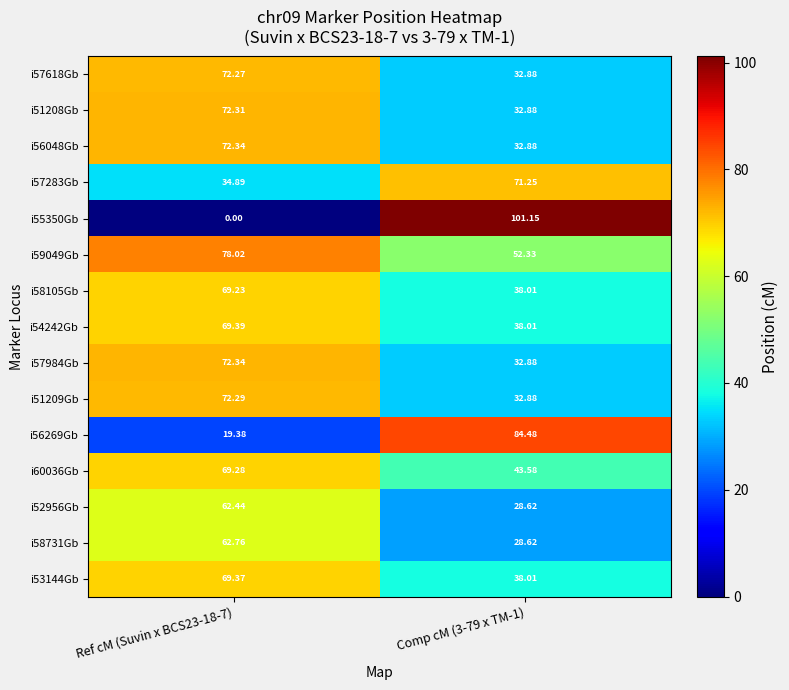

Is the value of i60036Gb at Ref cM (Suvin x BCS23-18-7) greater than the value of i57984Gb at Ref cM (Suvin x BCS23-18-7)?

No